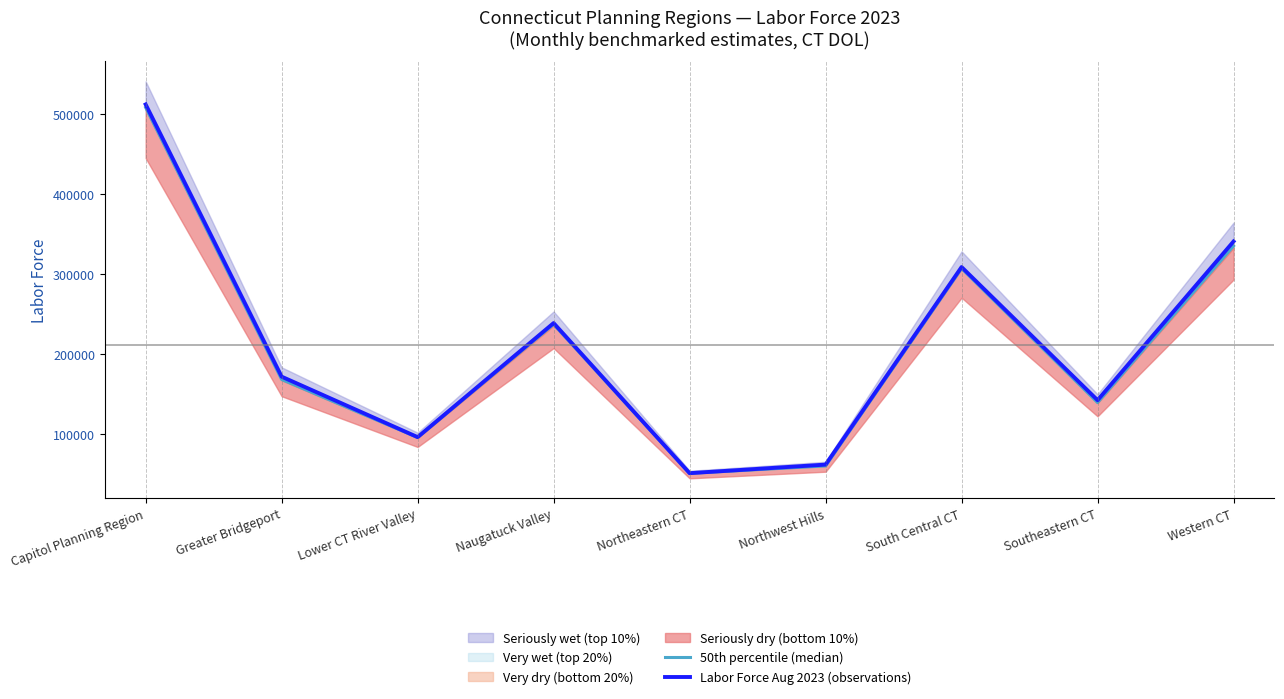

What is the total value across all series at Capitol Planning Region?

1019379